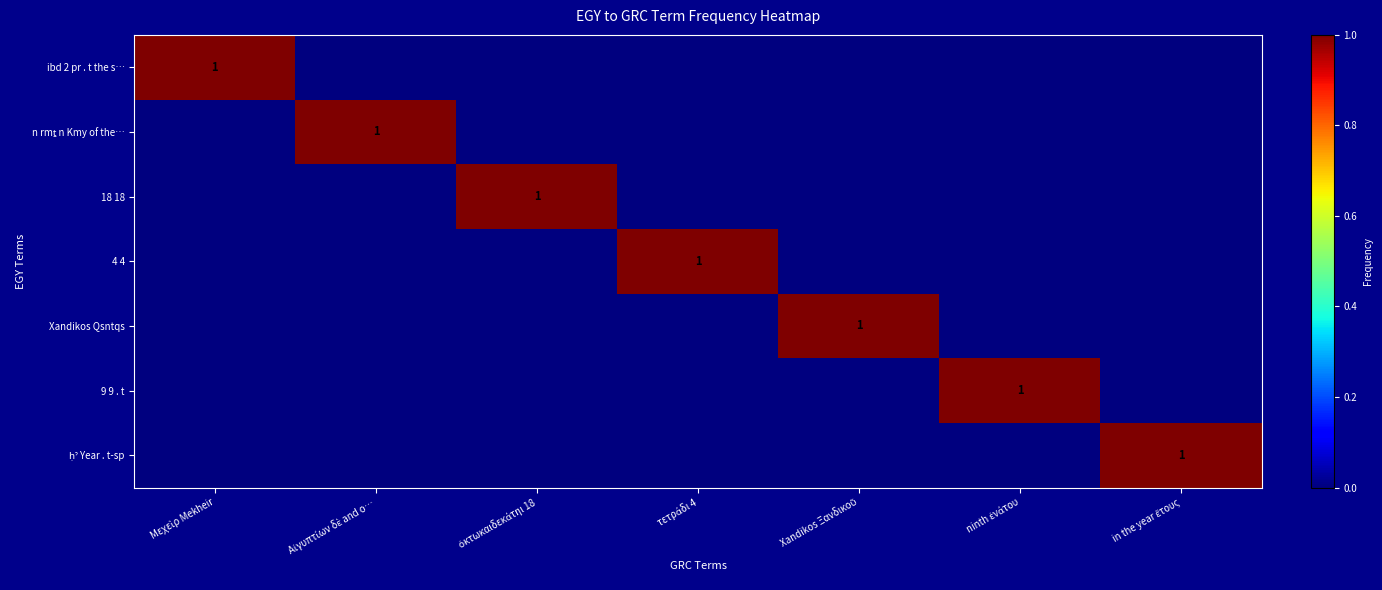

What is the spread (max minus min) of values at Xandikos Ξανδικοῦ?

1